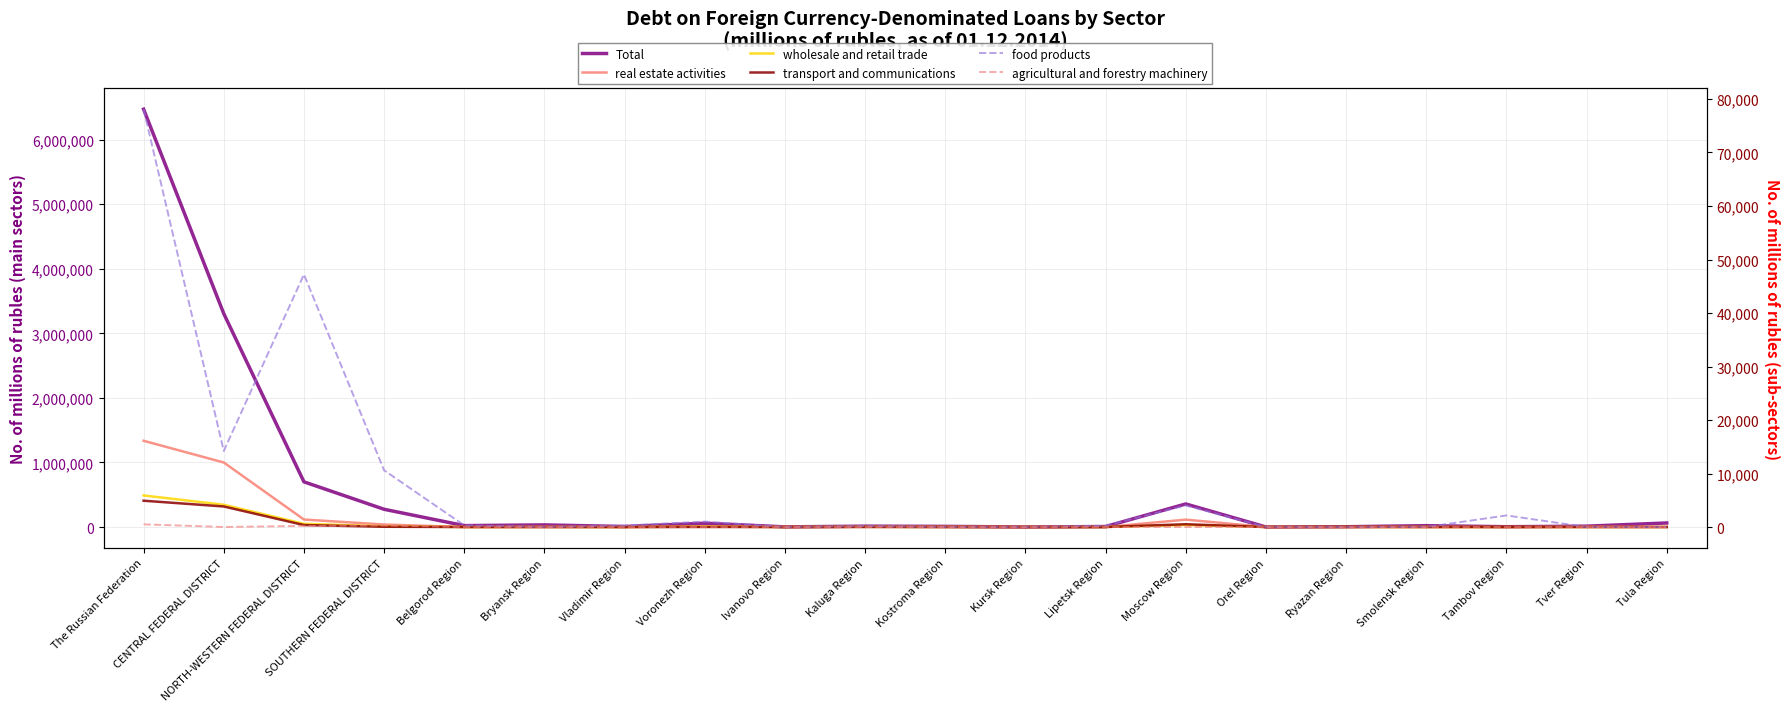

Where is real estate activities nearest to the value 667932?

CENTRAL FEDERAL DISTRICT